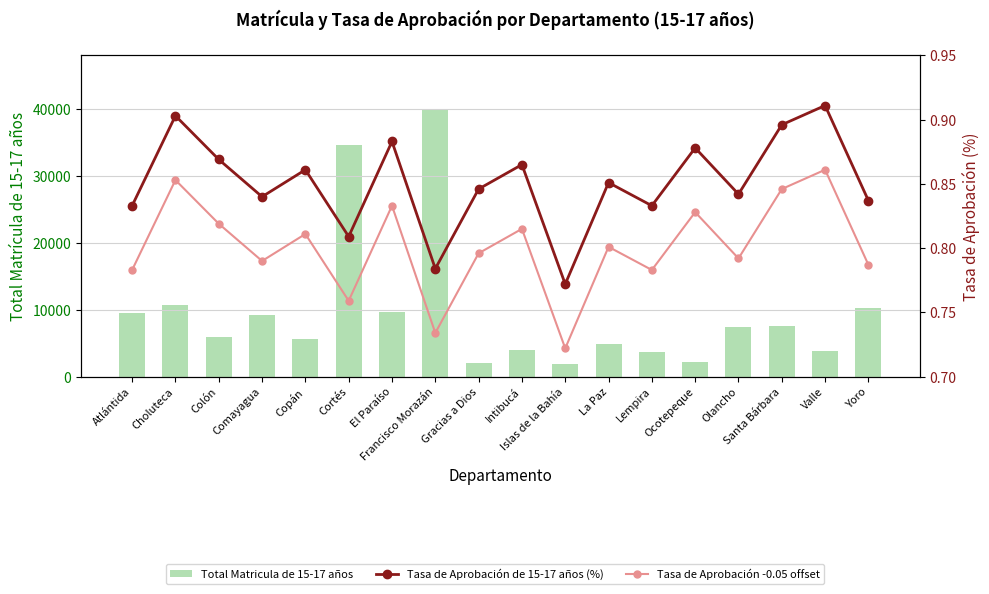

List the series in order of their peak value, lowest first.

Tasa de Aprobación -0.05 offset, Tasa de Aprobación de 15-17 años (%), Total Matricula de 15-17 años